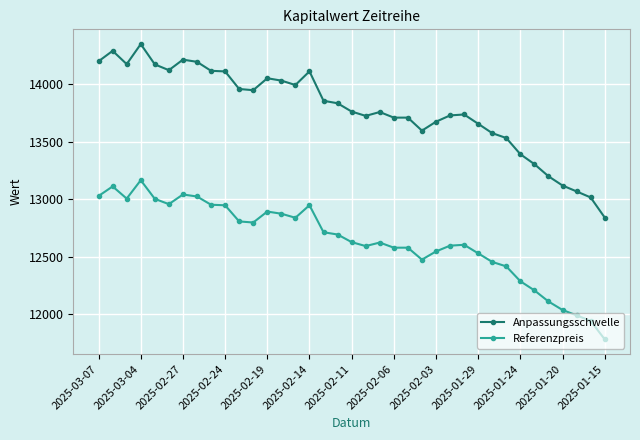

List the series in order of their overall mean, lowest first.

Referenzpreis, Anpassungsschwelle